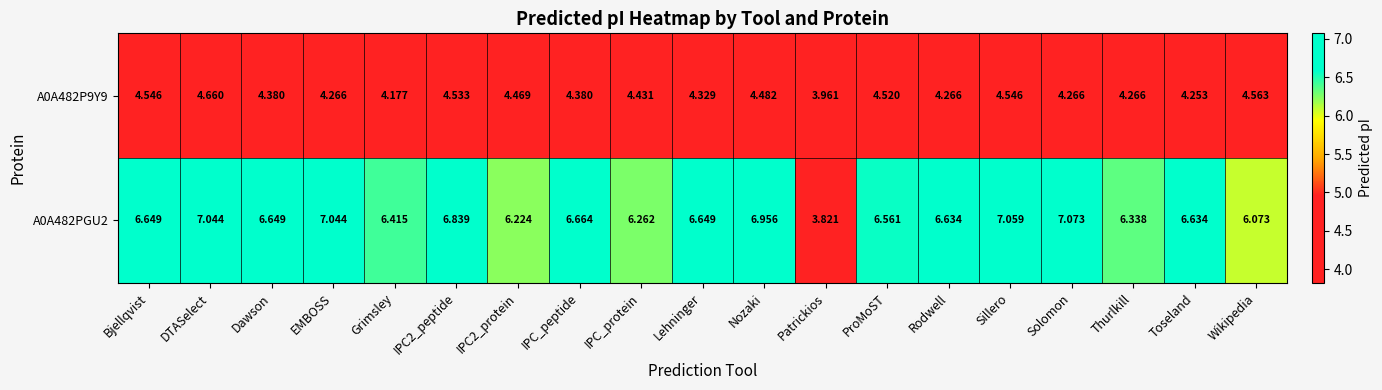

Where does the A0A482PGU2 series first go above 6?

Bjellqvist